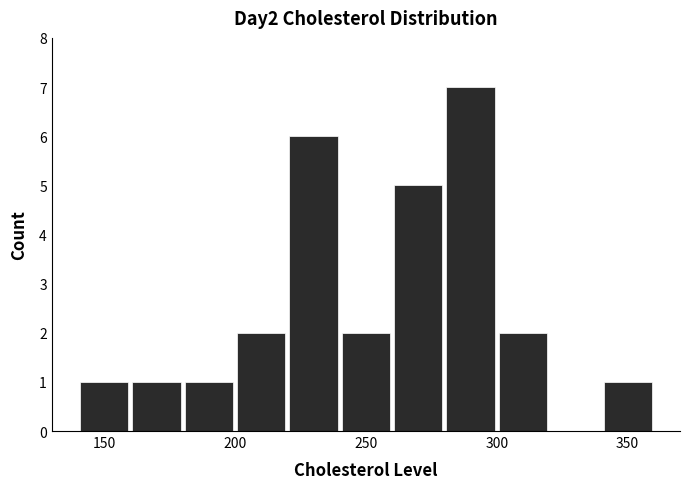

Reading left to right, list every bar in this chart as the range it spans on the x-axis followed by its height. The values are not printed on the chart, so give them approximately, as read against the axis.

140 to 160: 1
160 to 180: 1
180 to 200: 1
200 to 220: 2
220 to 240: 6
240 to 260: 2
260 to 280: 5
280 to 300: 7
300 to 320: 2
320 to 340: 0
340 to 360: 1